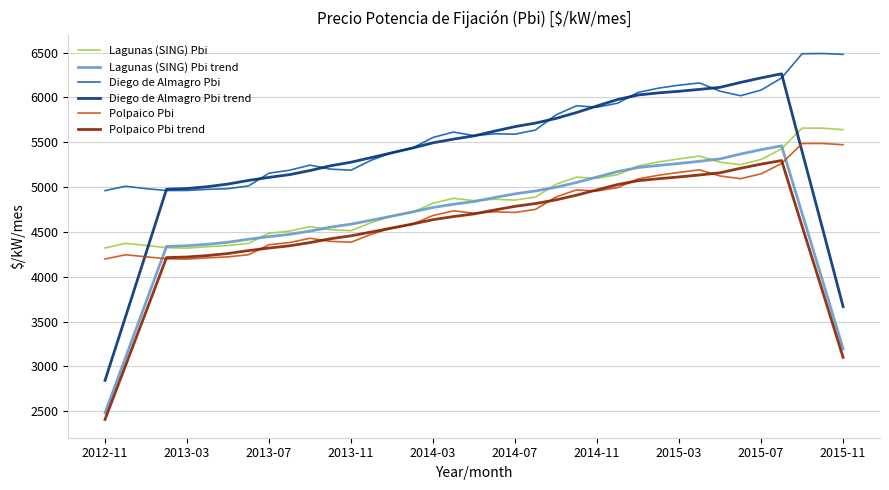

True or false: Polpaico Pbi trend and Lagunas (SING) Pbi intersect in this chart.

False